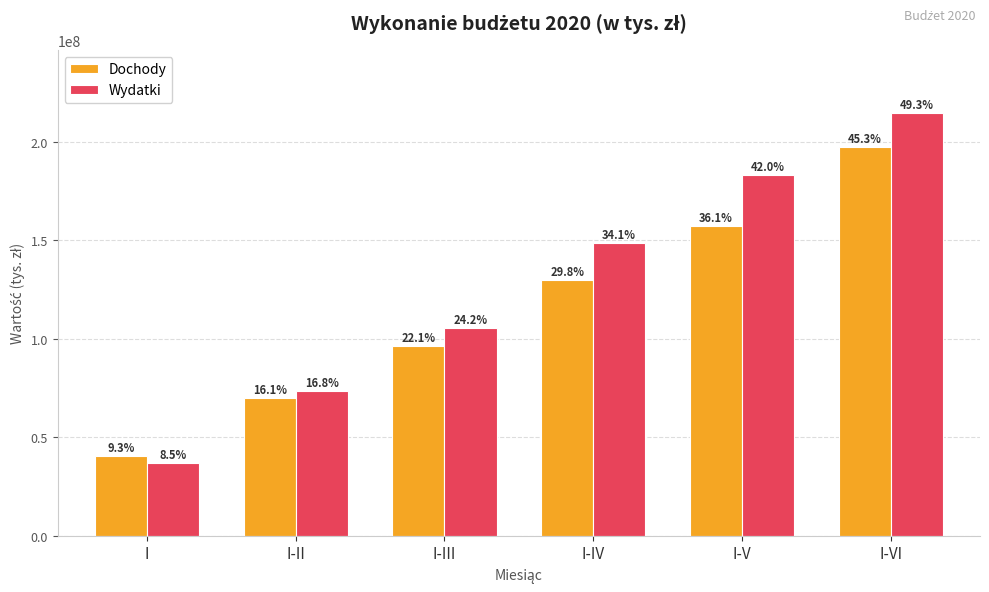

At how many categories does at least one series exceed 52227577?

5